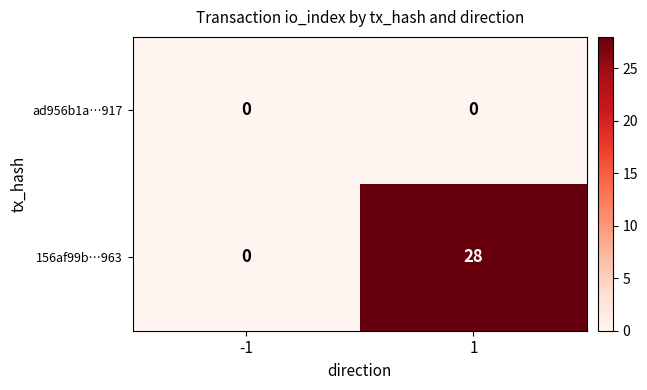

List the series in order of their peak value, highest first.

156af99b…963, ad956b1a…917